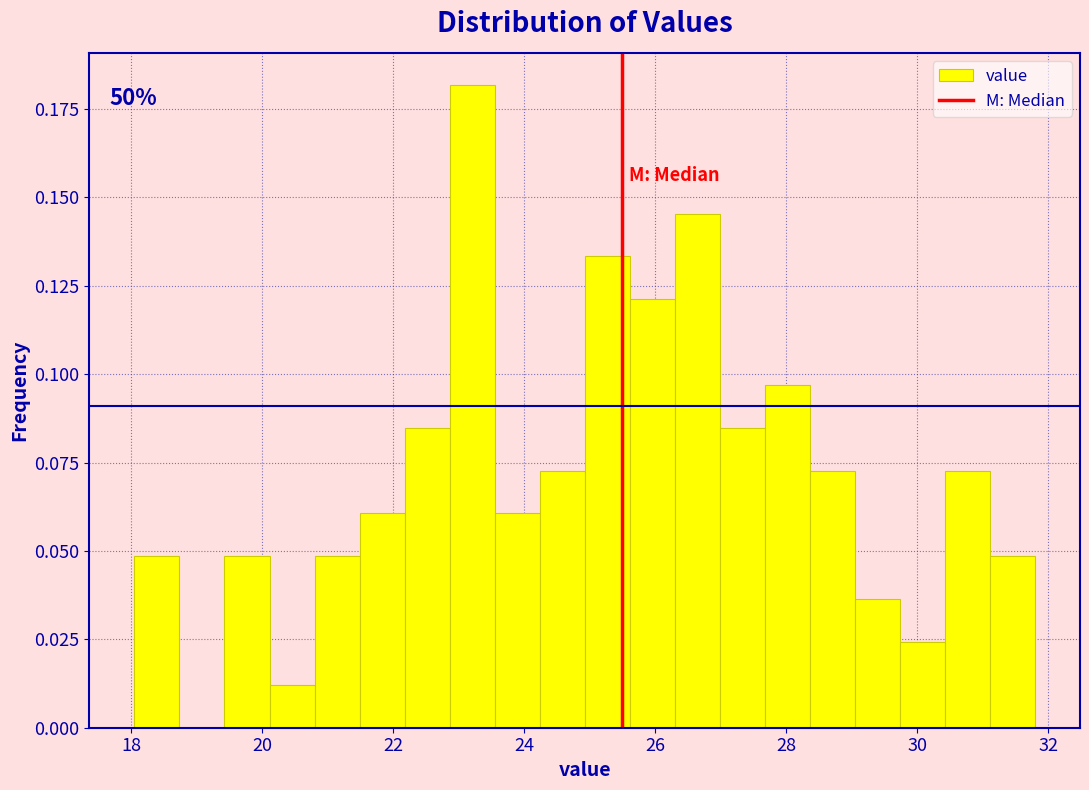

Read against the x-axis, roughly where is the centre of the tallest bar?

23.2